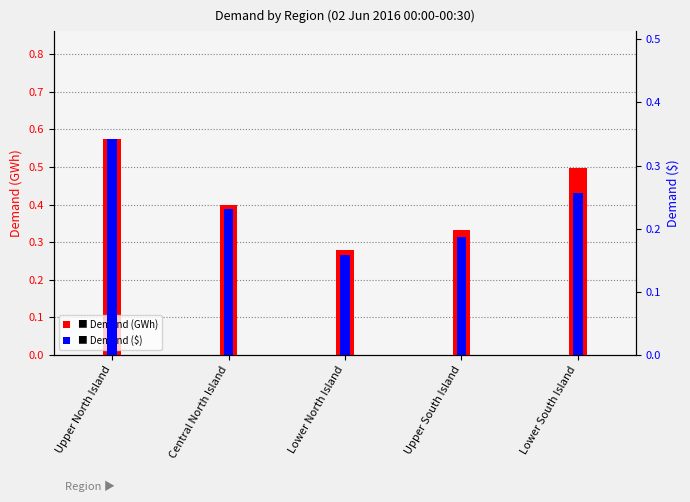

Reading left to right, what are all the values shown in this chart?

Demand (GWh): 0.6	0.4	0.3	0.3	0.5
Demand ($): 0.3	0.2	0.2	0.2	0.3